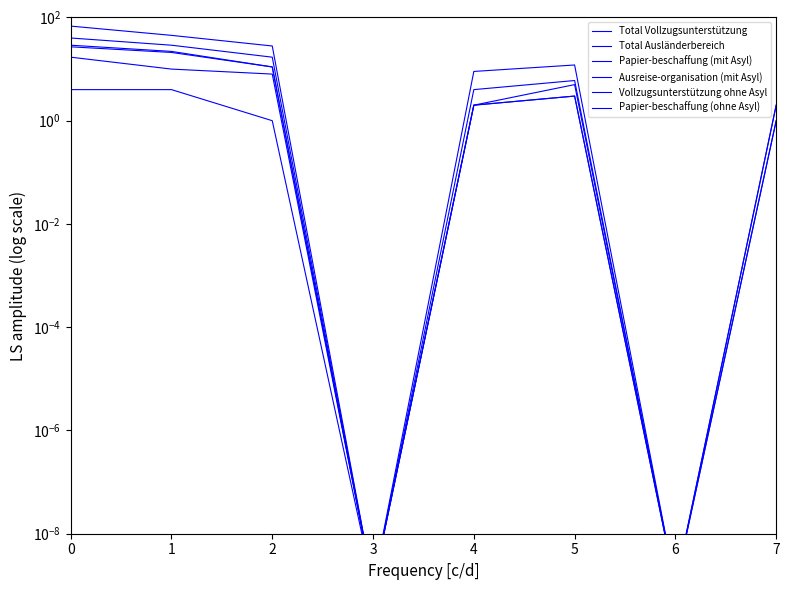

How many lines are shown in the chart?

6